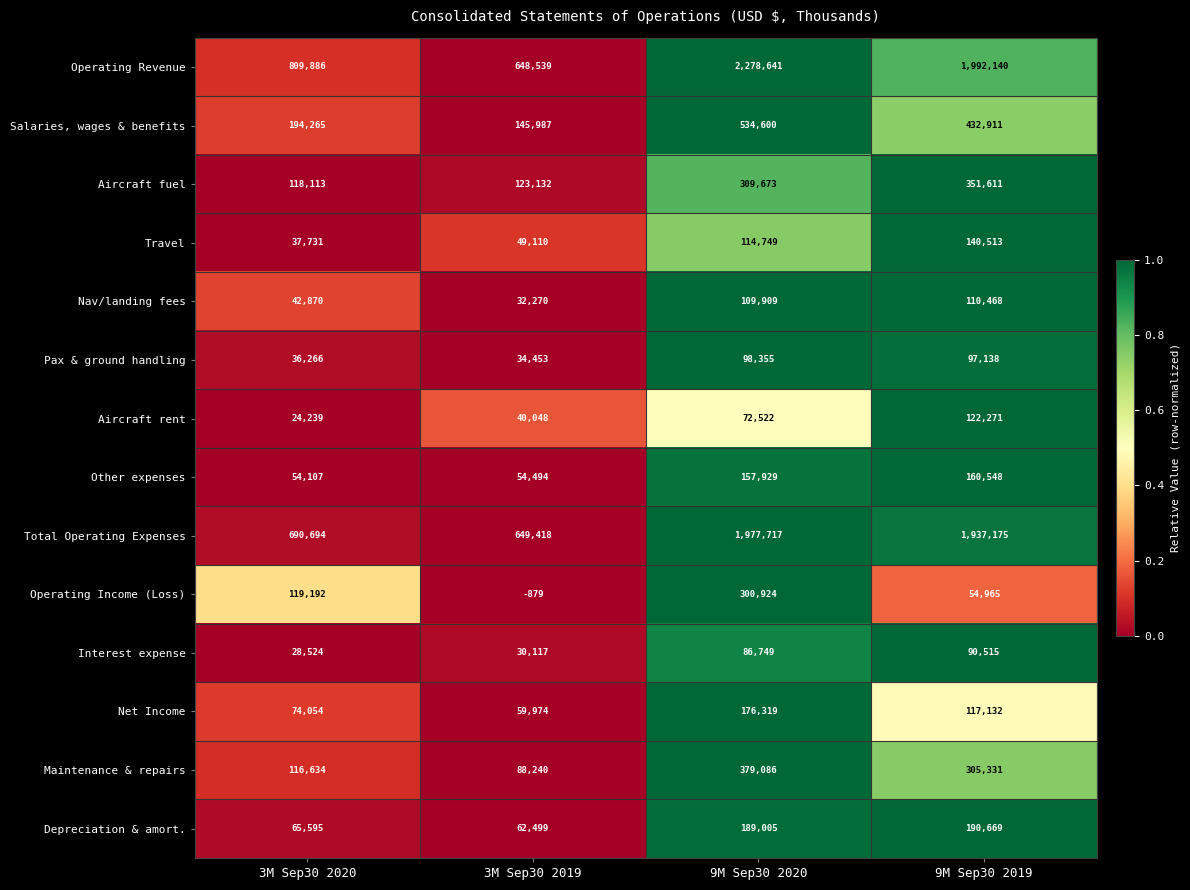

Rank the series at 3M Sep30 2019 from lowest to highest value.

Operating Income (Loss), Interest expense, Nav/landing fees, Pax & ground handling, Aircraft rent, Travel, Other expenses, Net Income, Depreciation & amort., Maintenance & repairs, Aircraft fuel, Salaries, wages & benefits, Operating Revenue, Total Operating Expenses